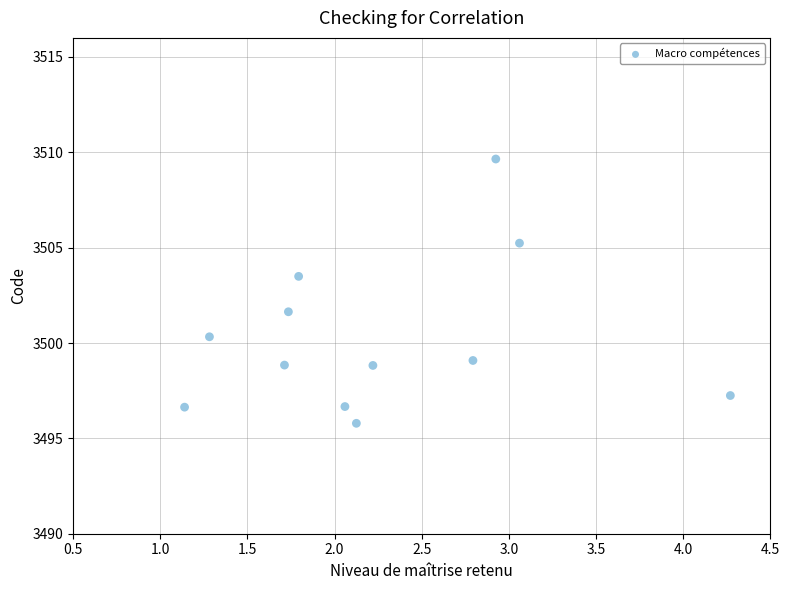

What Y value in the scatter plot is closest to 3502?

3501.6